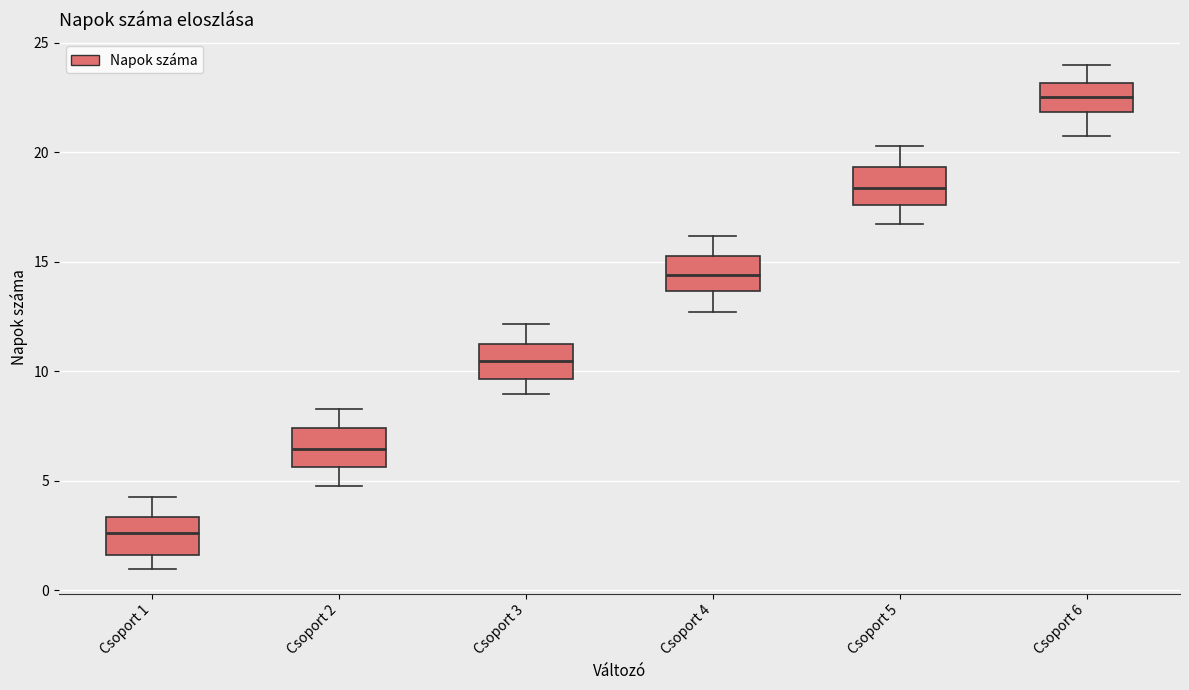

Which box has the lowest median line?

Csoport 1